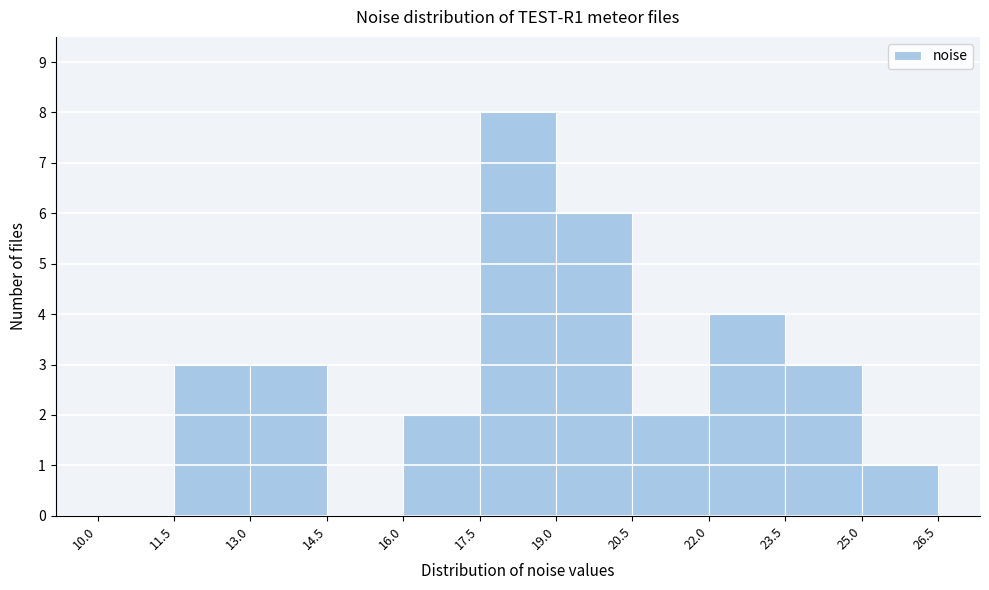

Reading left to right, list every bar in this chart as the range it spans on the x-axis followed by its height. The values are not printed on the chart, so give them approximately, as read against the axis.

10.0 to 11.5: 0
11.5 to 13.0: 3
13.0 to 14.5: 3
14.5 to 16.0: 0
16.0 to 17.5: 2
17.5 to 19.0: 8
19.0 to 20.5: 6
20.5 to 22.0: 2
22.0 to 23.5: 4
23.5 to 25.0: 3
25.0 to 26.5: 1